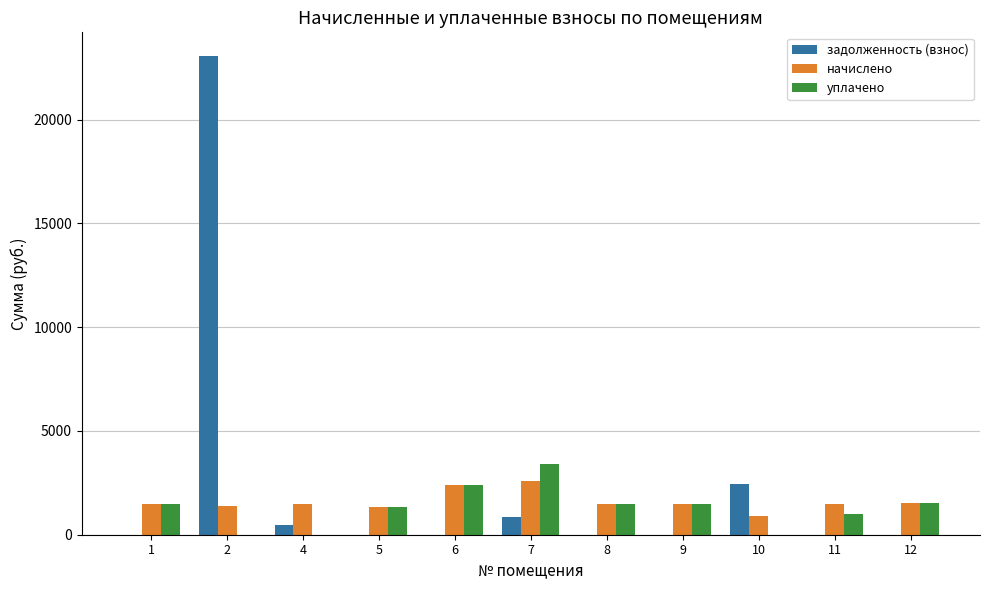

Which series has the largest total across all categories?

задолженность (взнос)